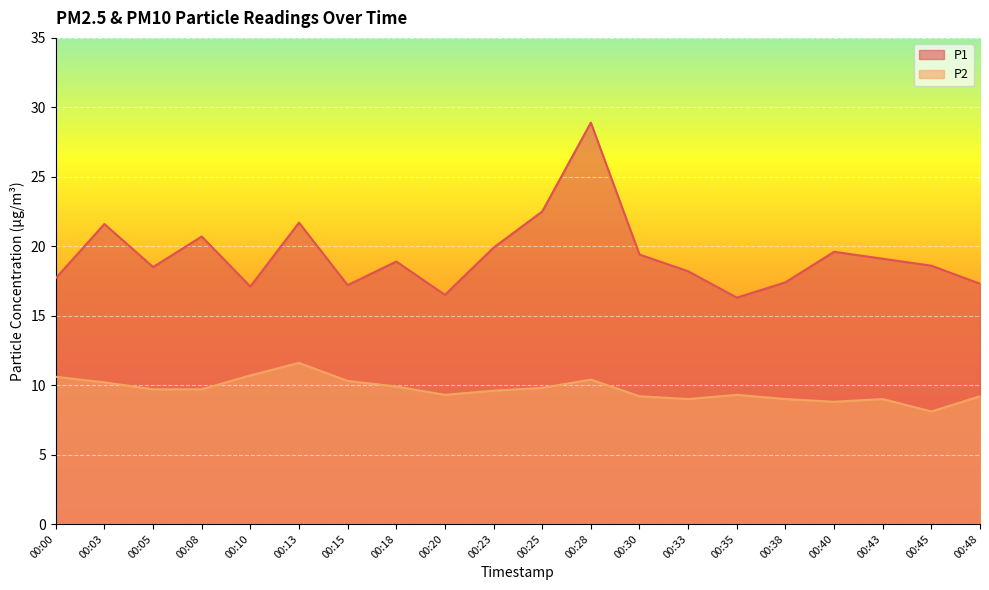

True or false: P1 and P2 intersect in this chart.

False